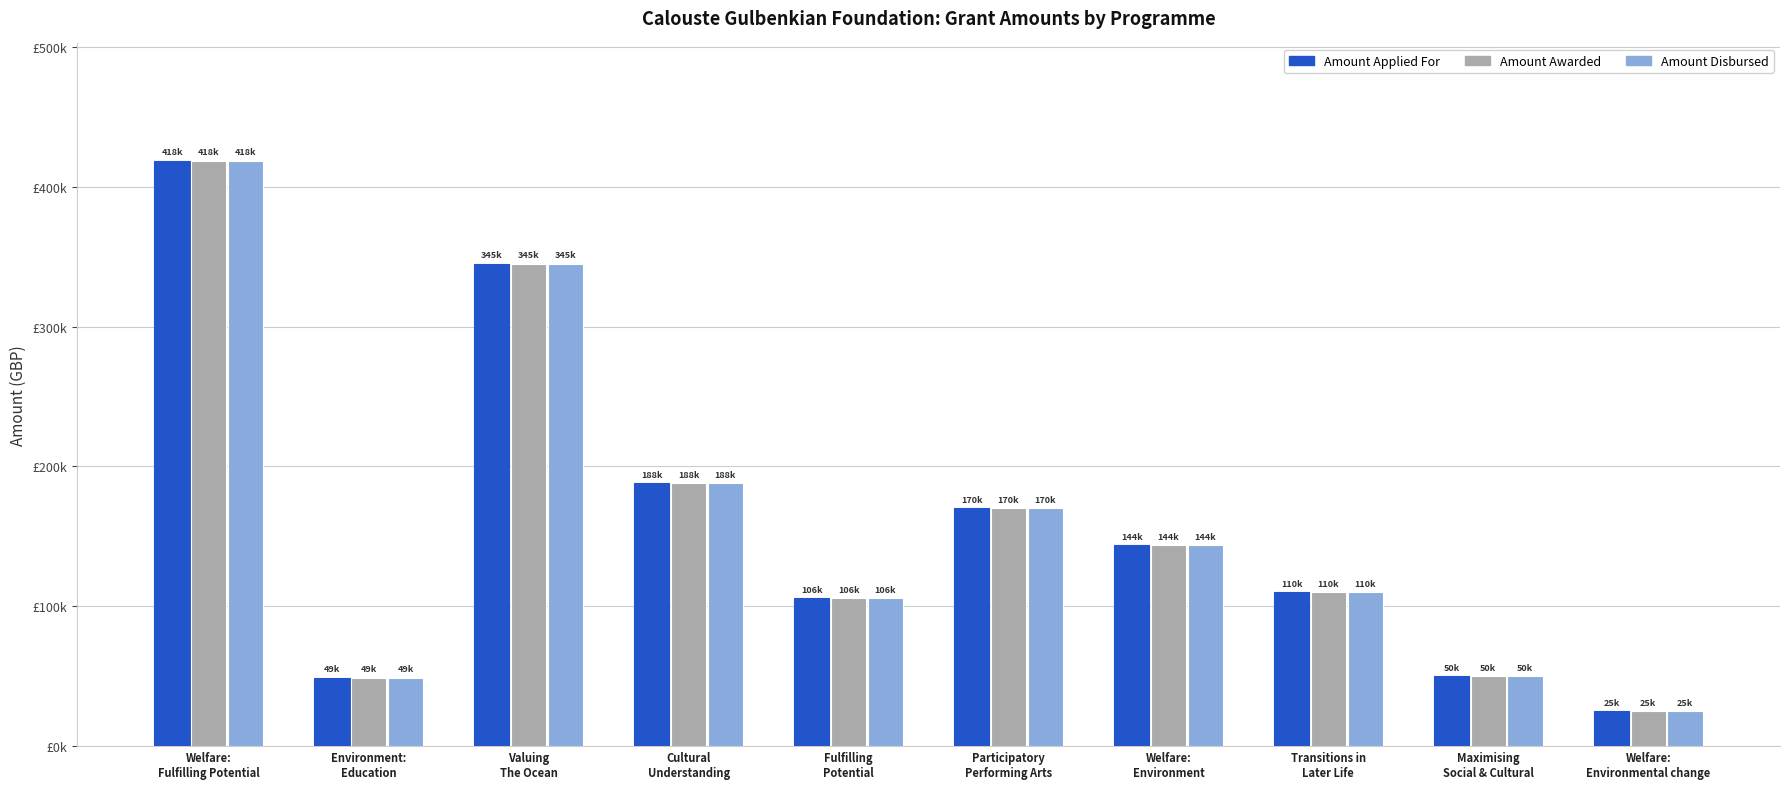

Is the value of Amount Disbursed at Participatory
Performing Arts greater than the value of Amount Awarded at Transitions in
Later Life?

Yes